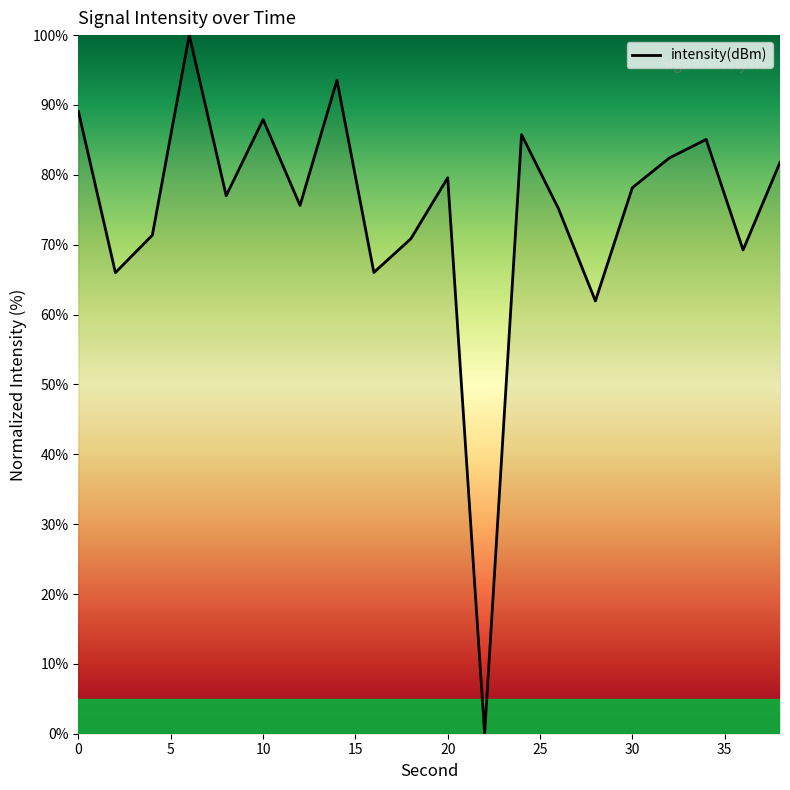

What is the maximum value shown in the chart?

100.0